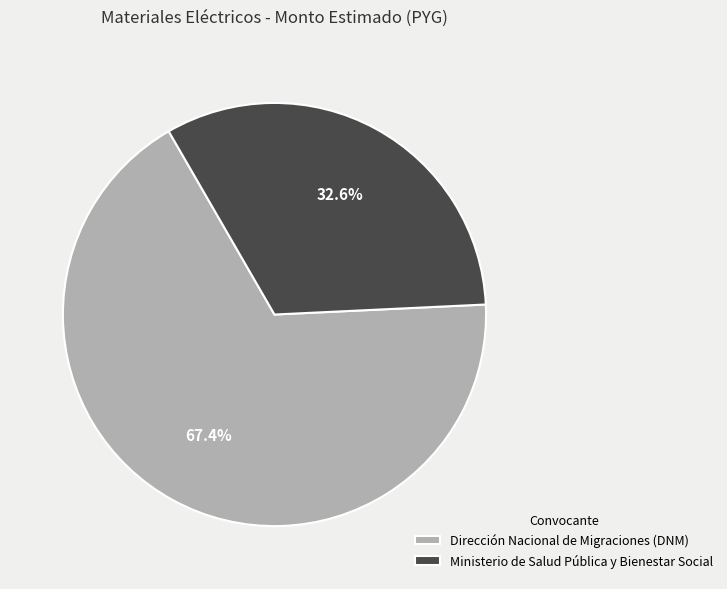

To the nearest percent, what portion does Dirección Nacional de Migraciones (DNM) represent?

67%